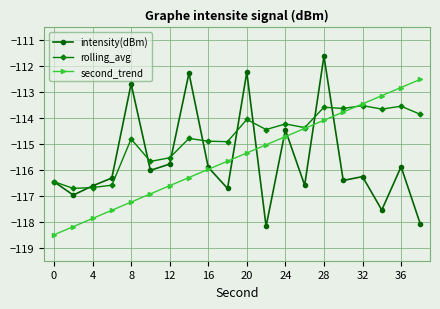

What is the minimum value for second_trend?

-118.5